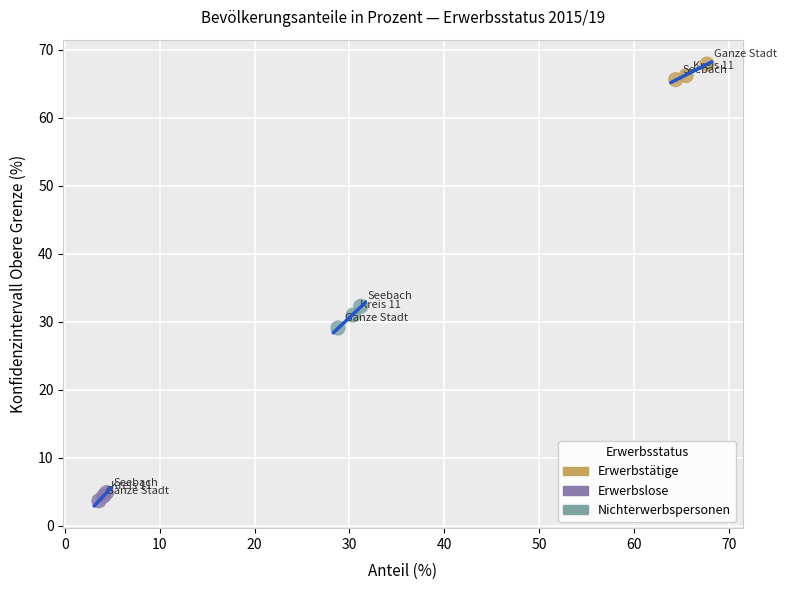

Which series reaches the maximum Y coordinate?

Erwerbstätige